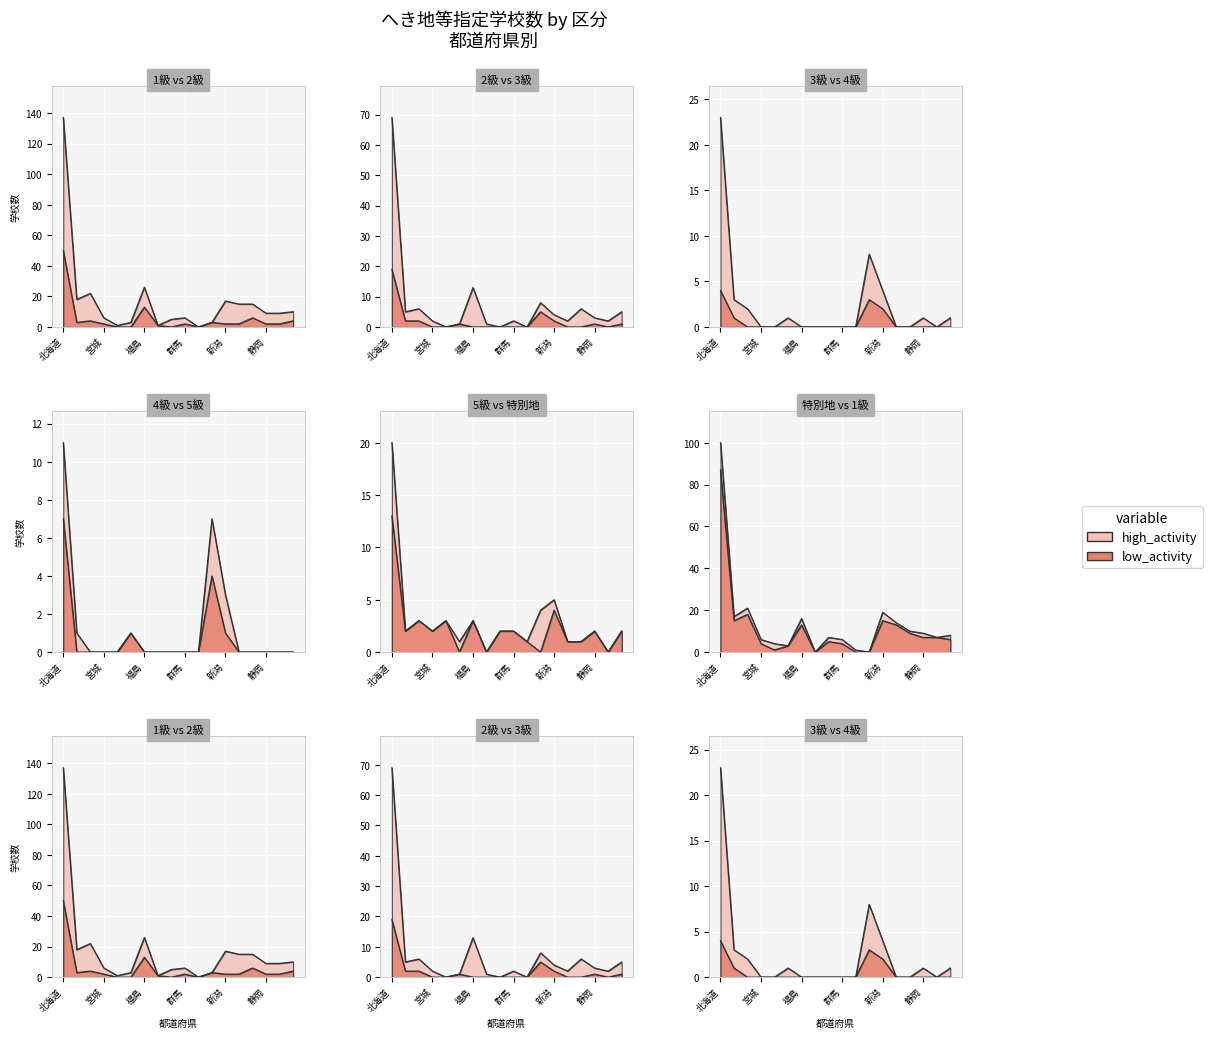

What is the difference between the second highest and minimum values in the 4級 series?

3